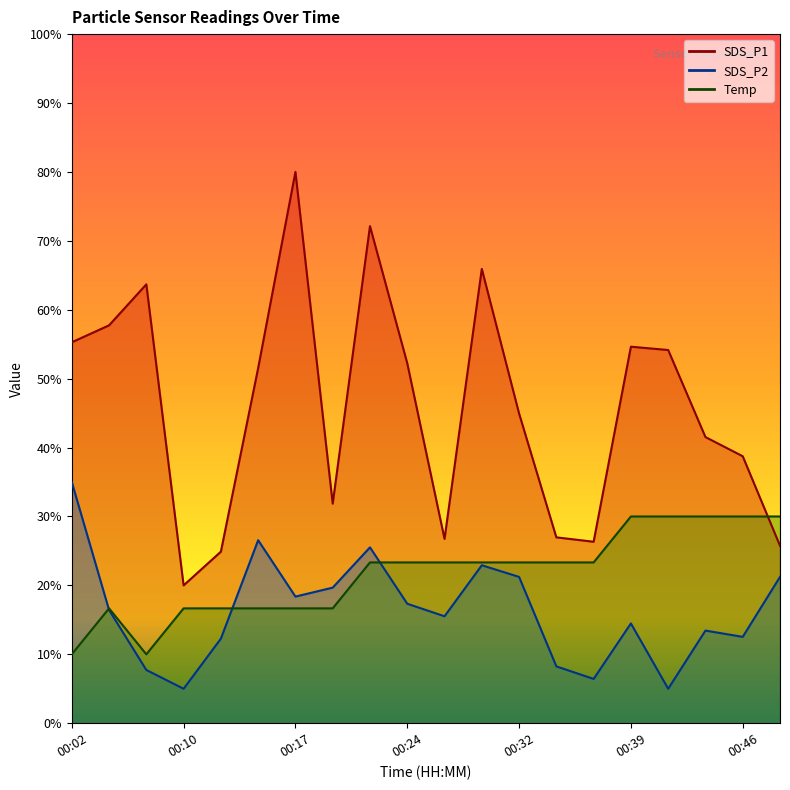

Which series has the largest range (max minus min)?

SDS_P1